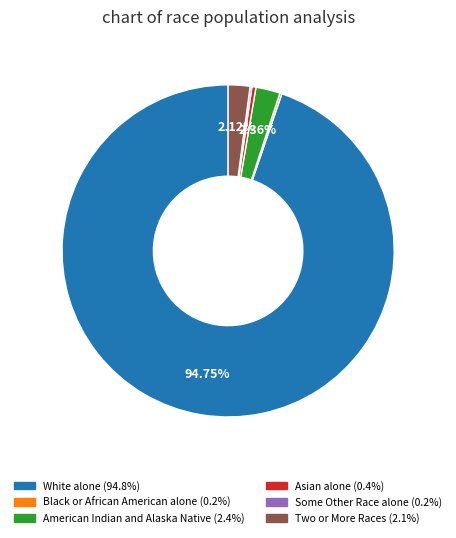

What percentage is the White alone slice, to the nearest percent?

95%